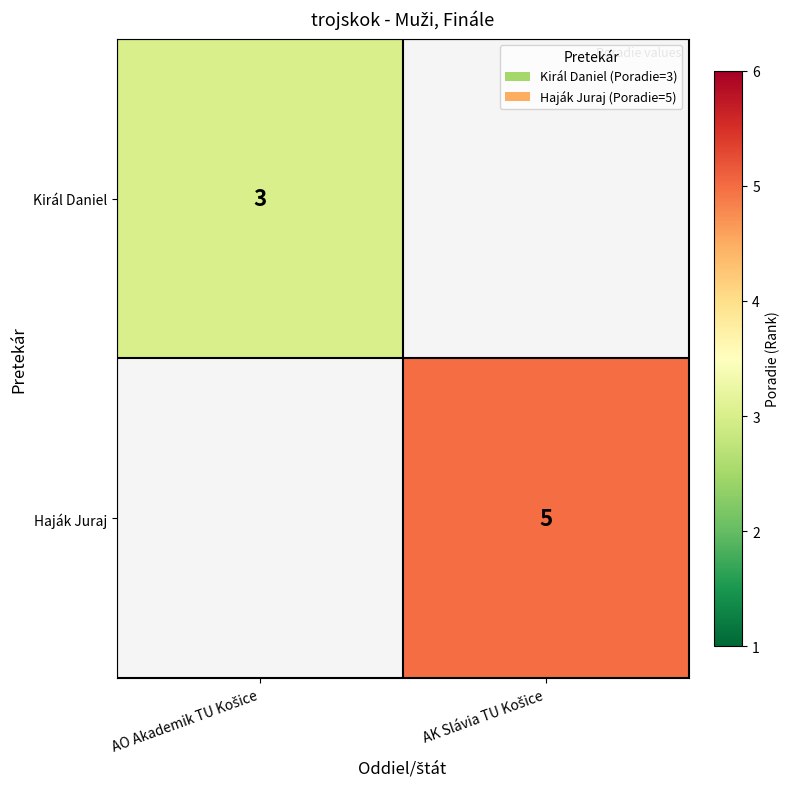

Is it true that Királ Daniel equals 4.3 at AO Akademik TU Košice?

False